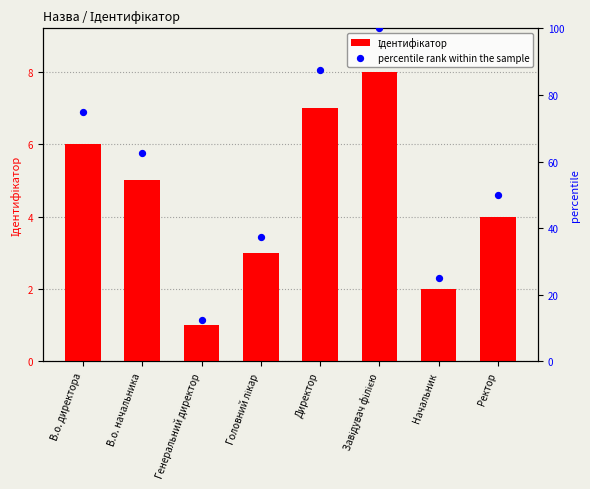

What are all the series names shown in the legend?

Ідентифікатор, percentile rank within the sample